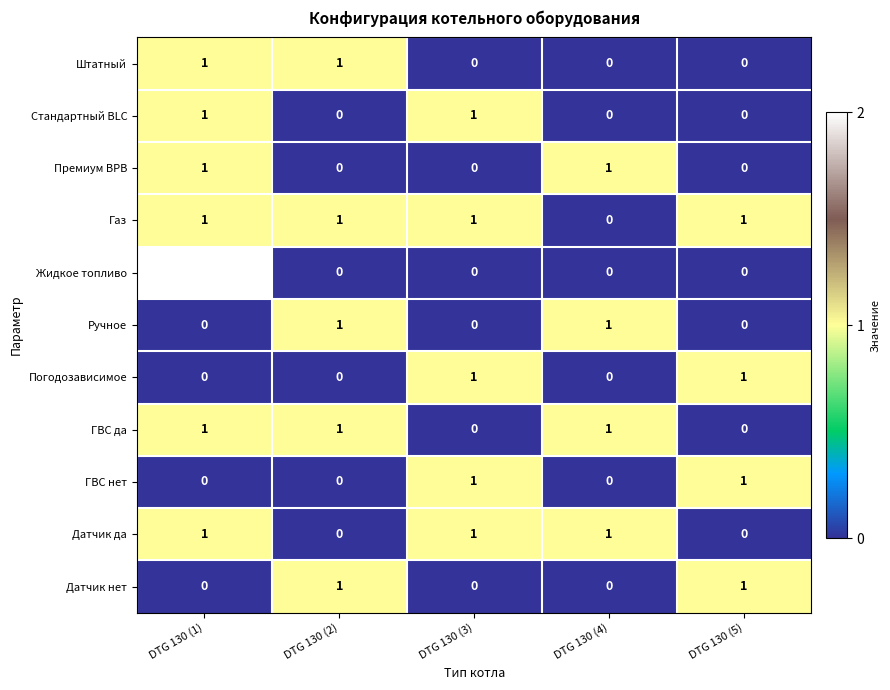

Which series has the largest range (max minus min)?

Жидкое топливо